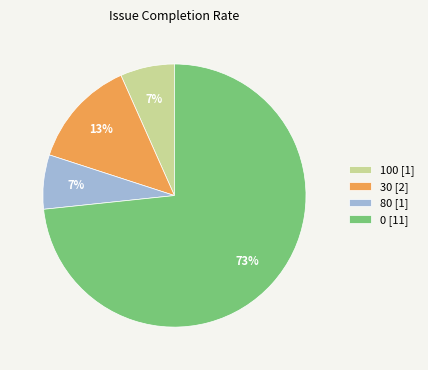

Between 0 [11] and 100 [1], which is larger?

0 [11]